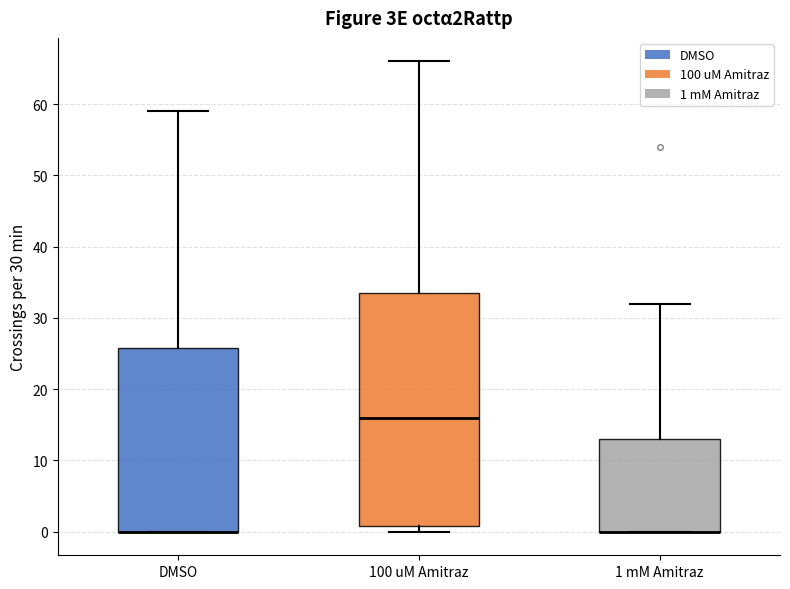

Comparing the boxes themselves (not the whiskers), which one is the tallest?

100 uM Amitraz